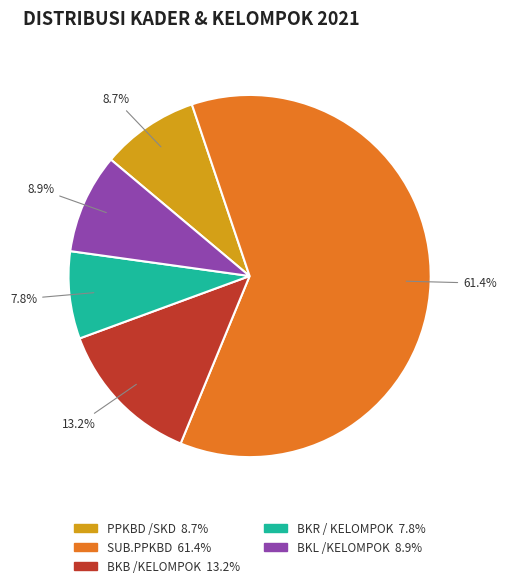

Which slice is the largest?

SUB.PPKBD